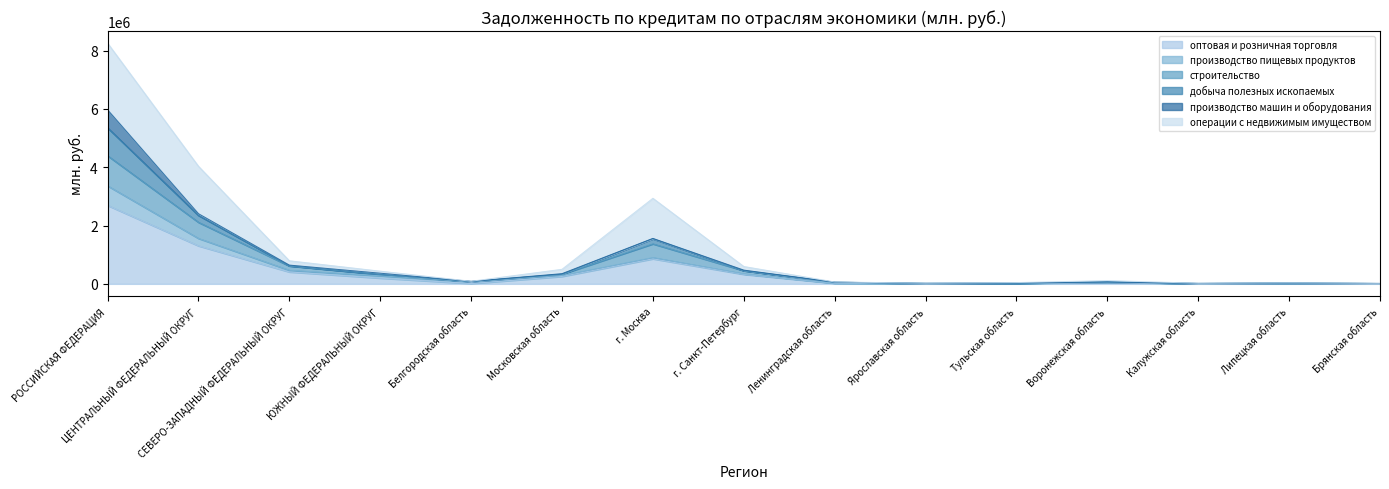

At which category is the sum across all series the highest?

РОССИЙСКАЯ ФЕДЕРАЦИЯ